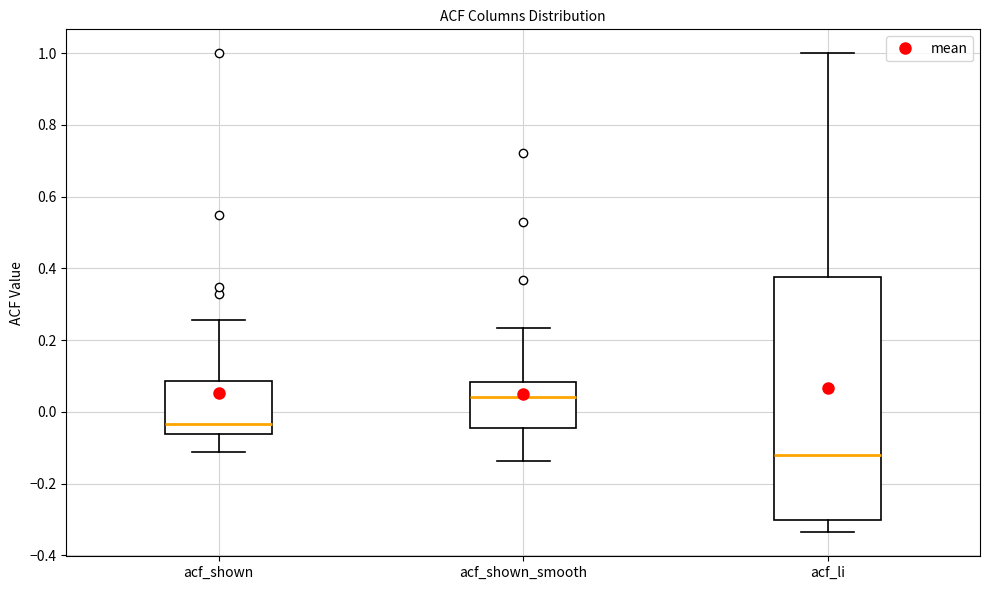

Comparing the boxes themselves (not the whiskers), which one is the tallest?

acf_li